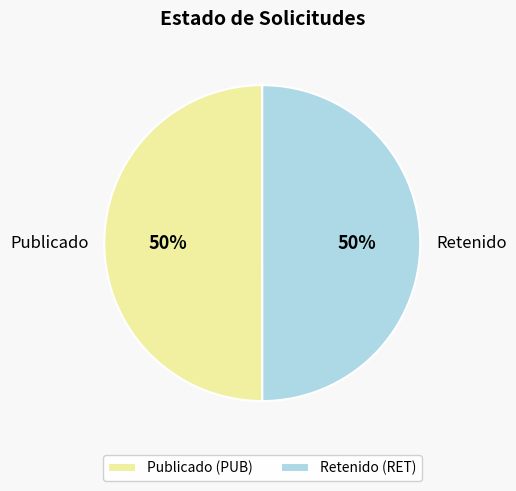

To the nearest percent, what portion does Retenido represent?

50%